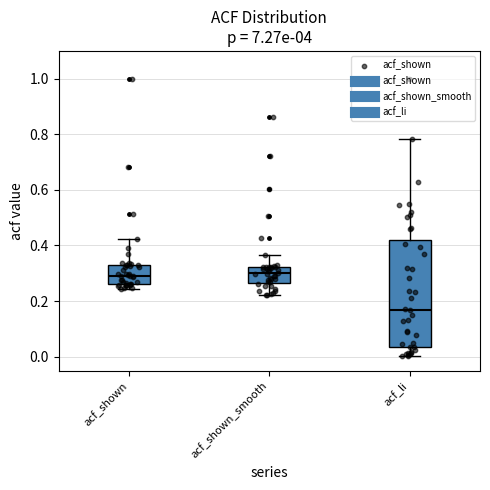

Which box is the tallest, from its lower edge to its upper edge?

acf_li